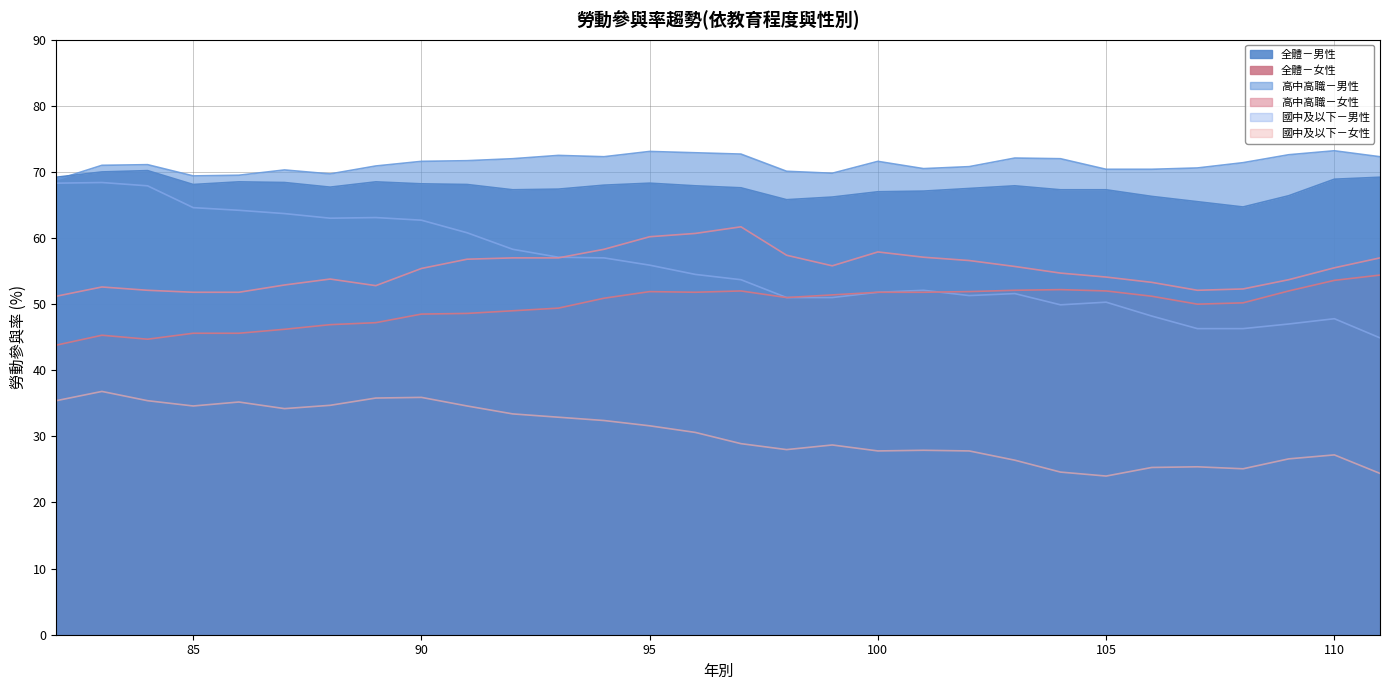

At which label is 高中高職－女性 closest to 56?

99